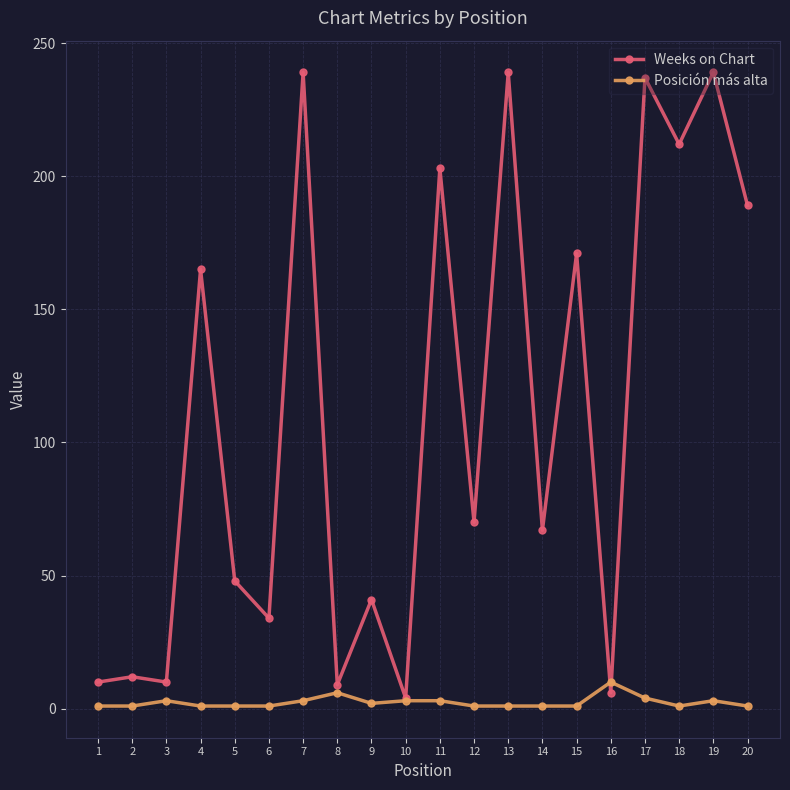

True or false: Posición más alta and Weeks on Chart intersect in this chart.

True